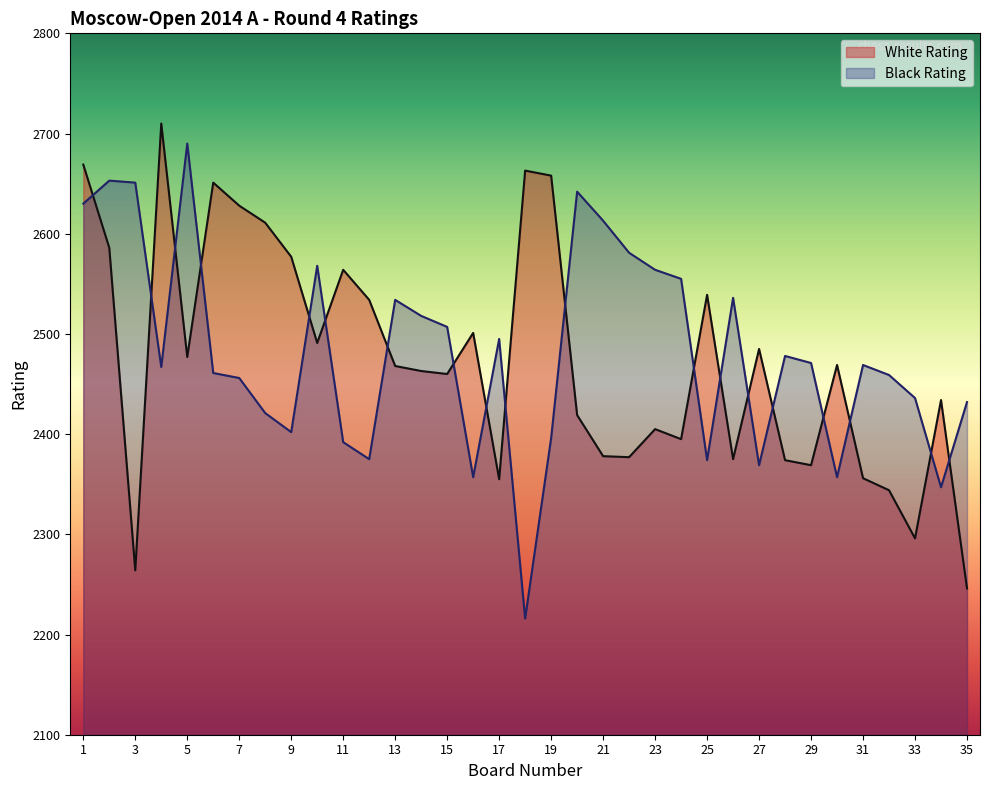

Reading left to right, transcribe all the data shown in this chart.

White Rating: 1=2669	2=2586	3=2264	4=2710	5=2477	6=2651	7=2628	8=2611	9=2577	10=2491	11=2564	12=2534	13=2468	14=2463	15=2460	16=2501	17=2355	18=2663	19=2658	20=2419	21=2378	22=2377	23=2405	24=2395	25=2539	26=2375	27=2485	28=2374	29=2369	30=2469	31=2356	32=2344	33=2296	34=2434	35=2246
Black Rating: 1=2630	2=2653	3=2651	4=2467	5=2690	6=2461	7=2456	8=2421	9=2402	10=2568	11=2392	12=2375	13=2534	14=2518	15=2507	16=2357	17=2495	18=2216	19=2396	20=2642	21=2613	22=2581	23=2564	24=2555	25=2374	26=2536	27=2369	28=2478	29=2471	30=2357	31=2469	32=2459	33=2436	34=2347	35=2432